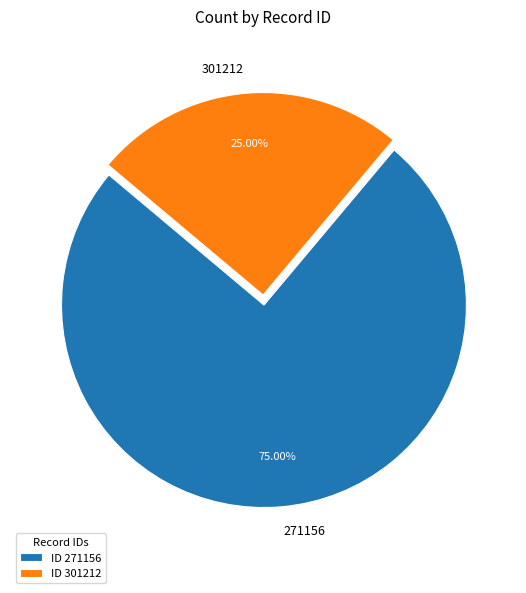

How many segments does this pie chart have?

2